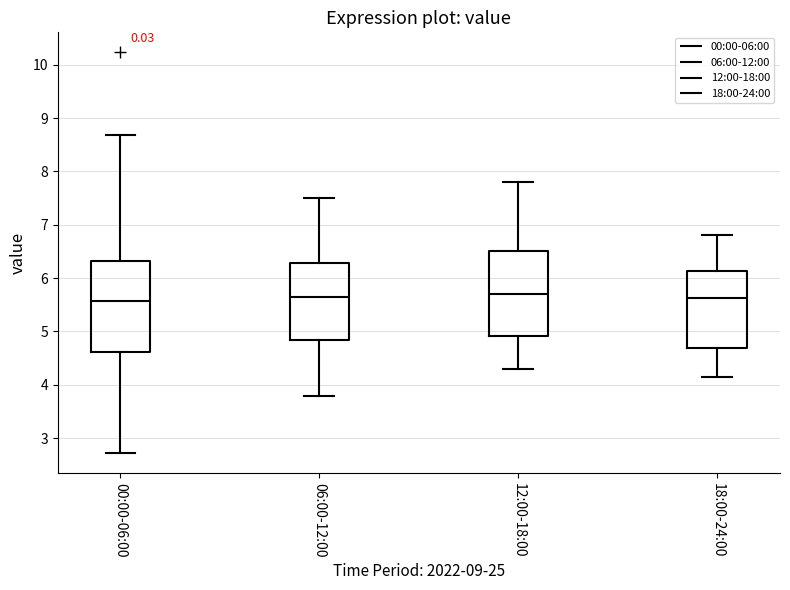

Reading left to right, read every box against the y-axis: the position of its median line, the range the box covers, and the ends of its whiskers. The values are not printed on the chart, so give them approximately, as read against the axis.

00:00-06:00: median 5.6, box 4.6 to 6.3, whiskers 2.7 to 8.7
06:00-12:00: median 5.7, box 4.8 to 6.3, whiskers 3.8 to 7.5
12:00-18:00: median 5.7, box 4.9 to 6.5, whiskers 4.3 to 7.8
18:00-24:00: median 5.6, box 4.7 to 6.1, whiskers 4.2 to 6.8